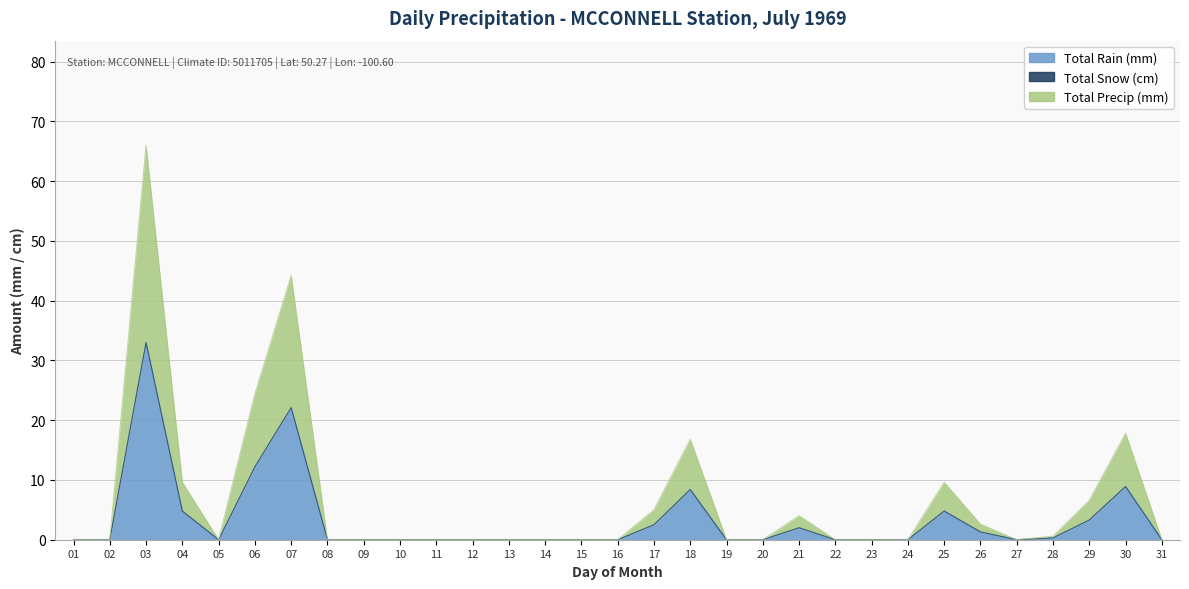

Where is the first local minimum for Total Rain (mm)?

05